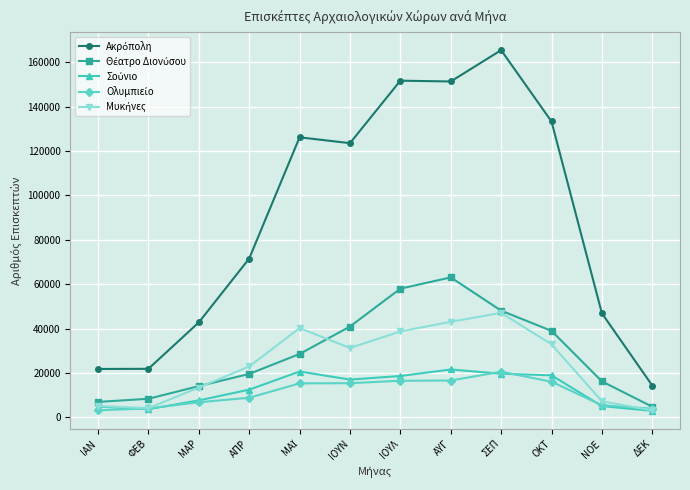

What is the label of the 9th point from the right?

ΑΠΡ